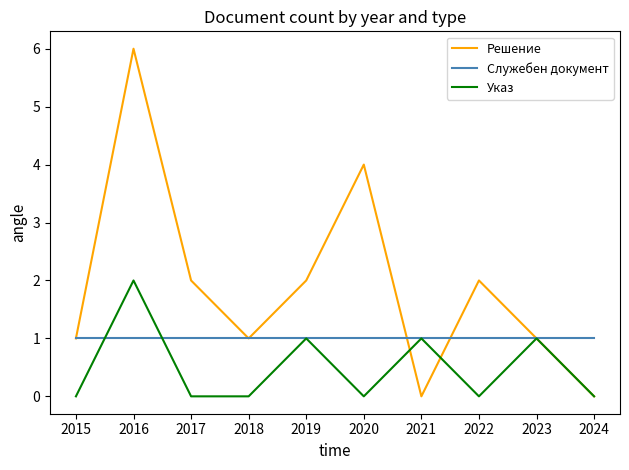

The Решение series shows -3 at 2023. True or false?

False